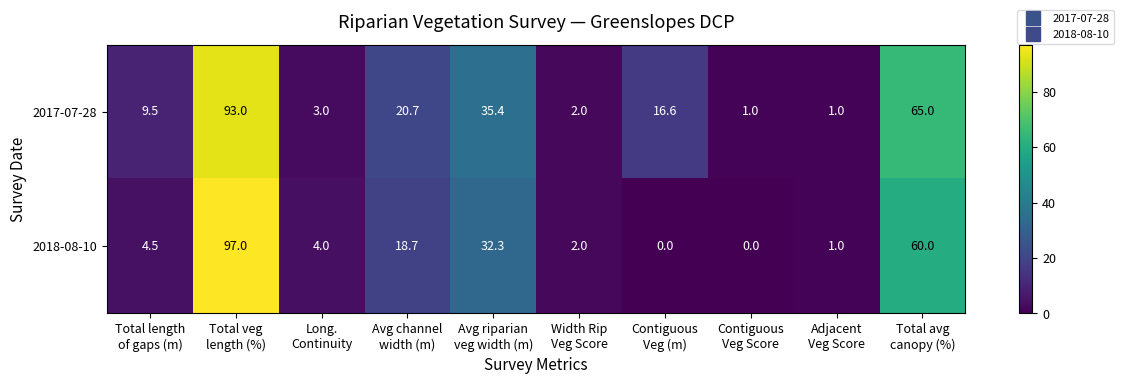

What is the difference between the maximum and minimum values in the 2018-08-10 series?

97.0